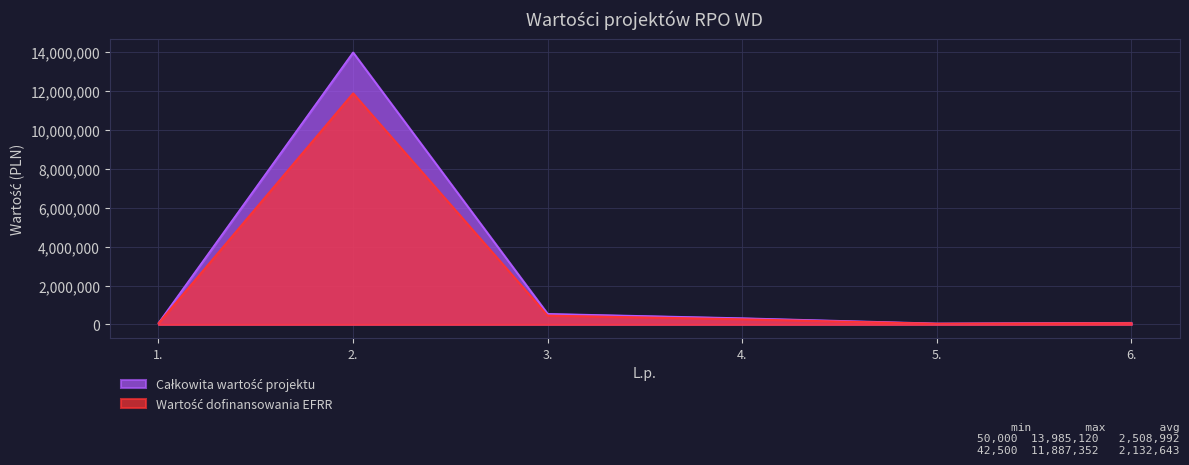

What is the greatest value displayed?

13985120.0